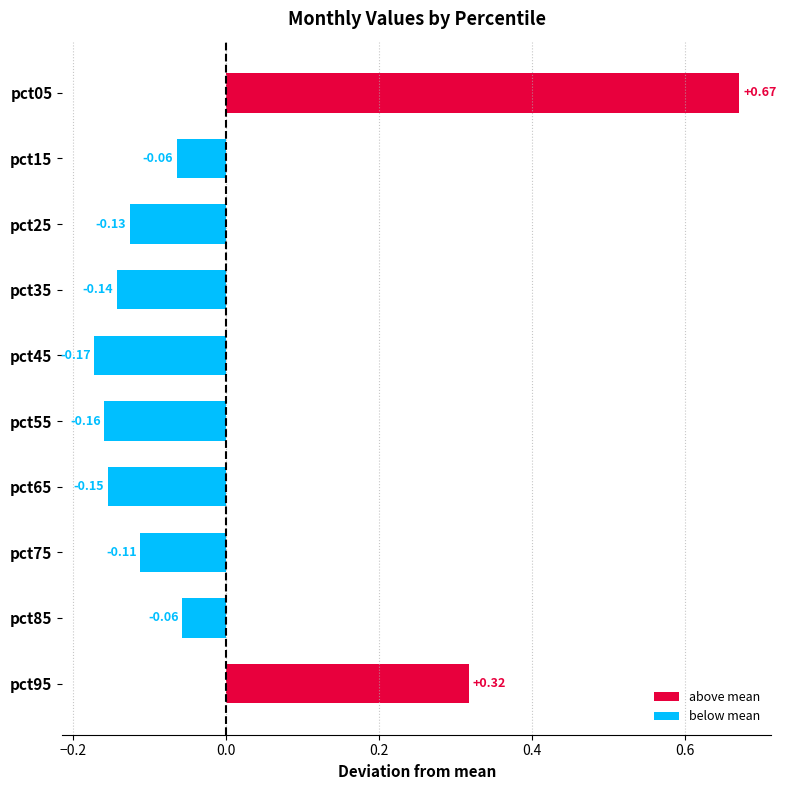

What is the change in value from pct65 to pct85?

+0.1